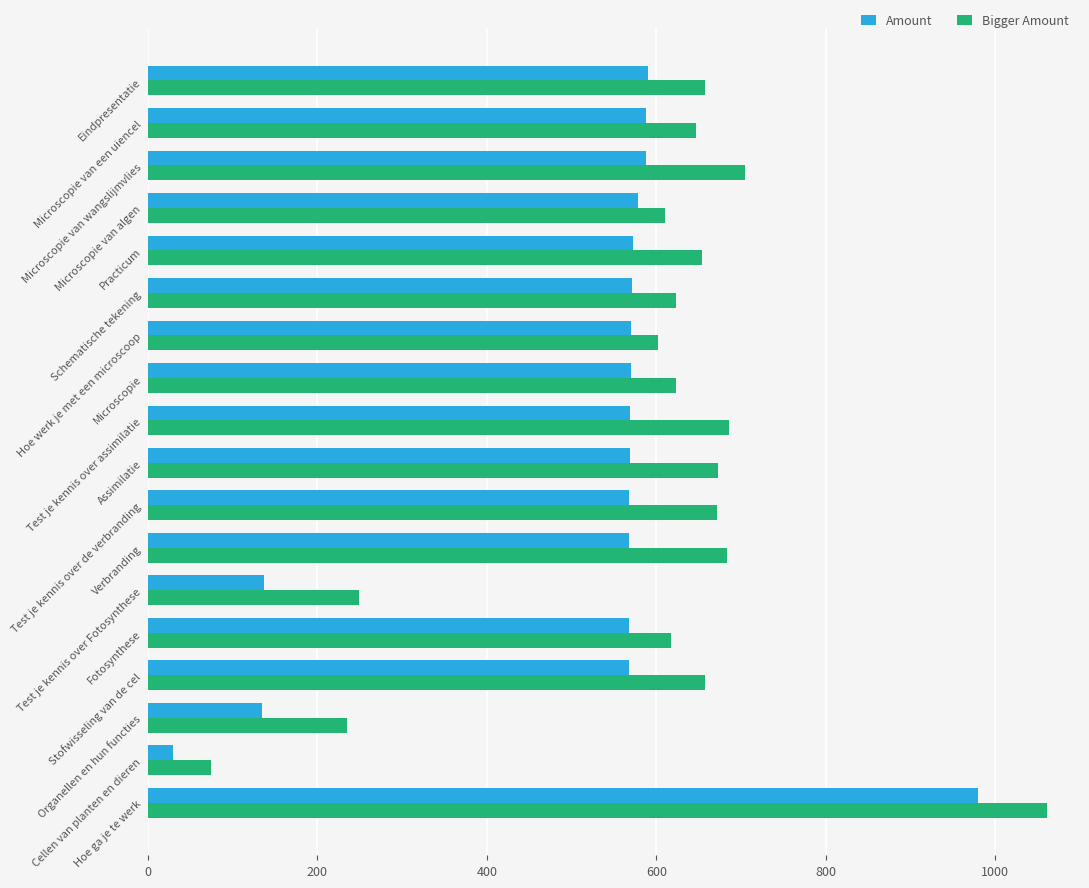

Rank the series by their average value, from highest to lowest.

Bigger Amount, Amount